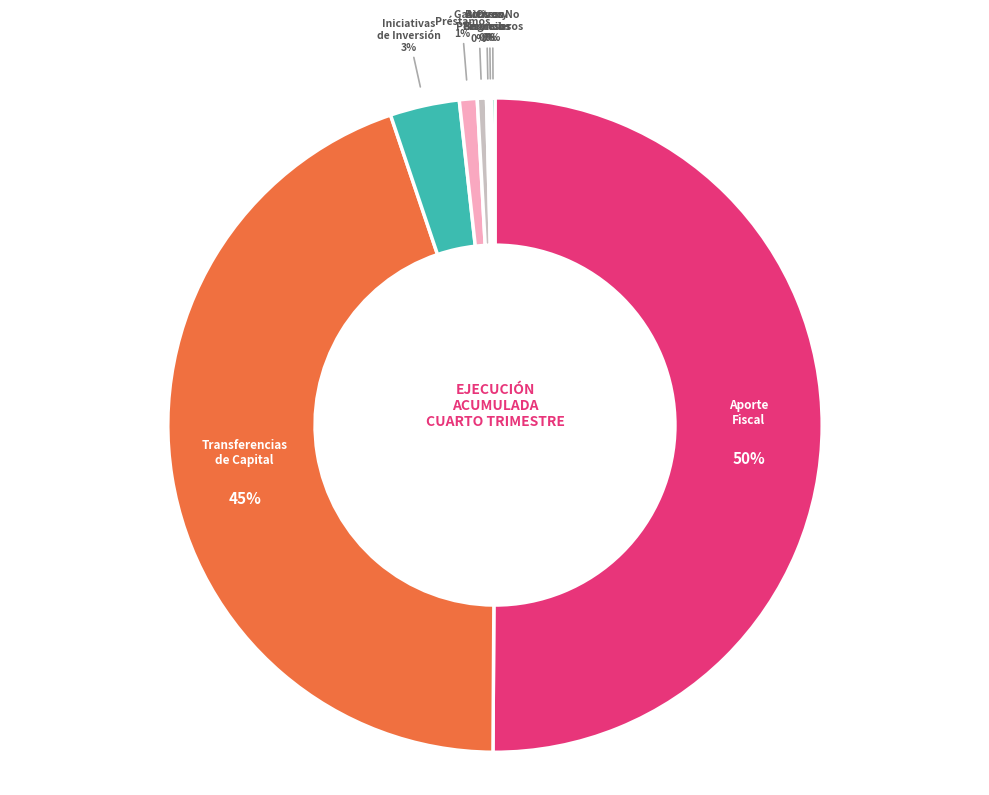

To the nearest percent, what is the average slice percentage?

12%